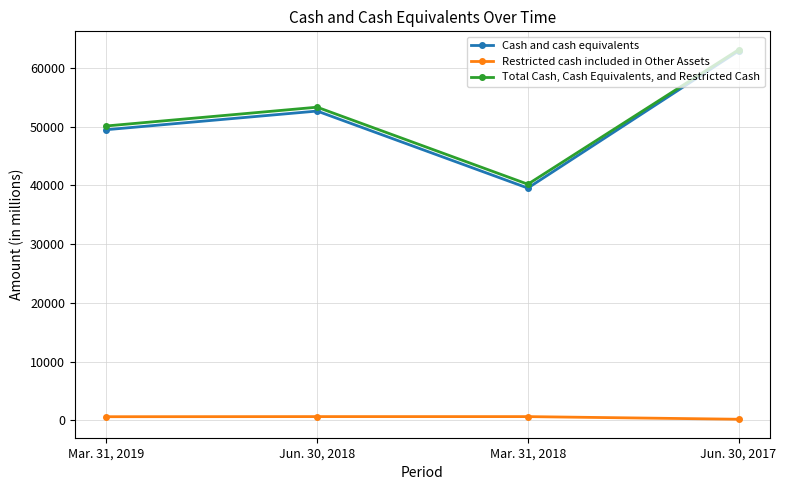

True or false: Cash and cash equivalents has more than 0 points higher than both neighbors.

True